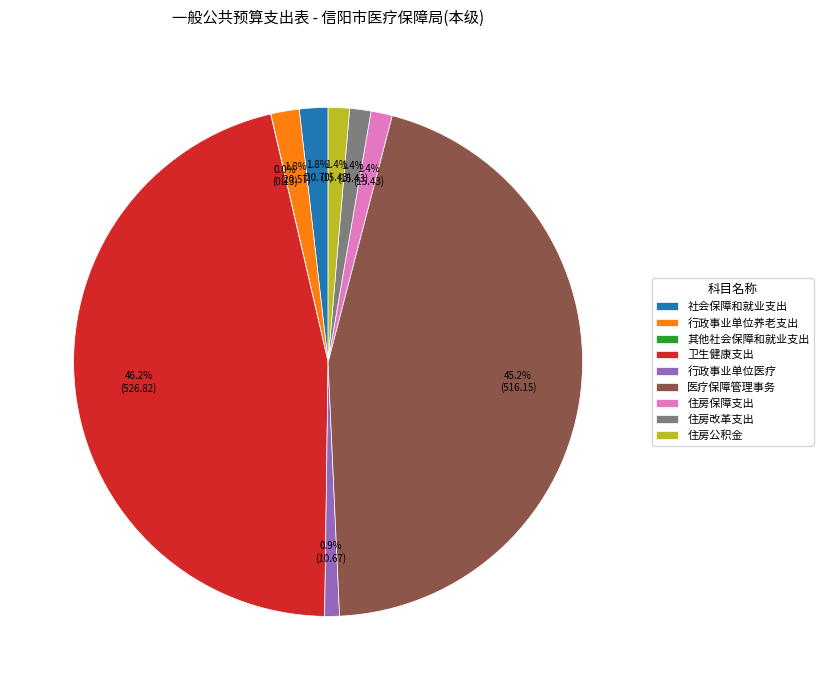

Which has a higher value, 医疗保障管理事务 or 住房保障支出?

医疗保障管理事务